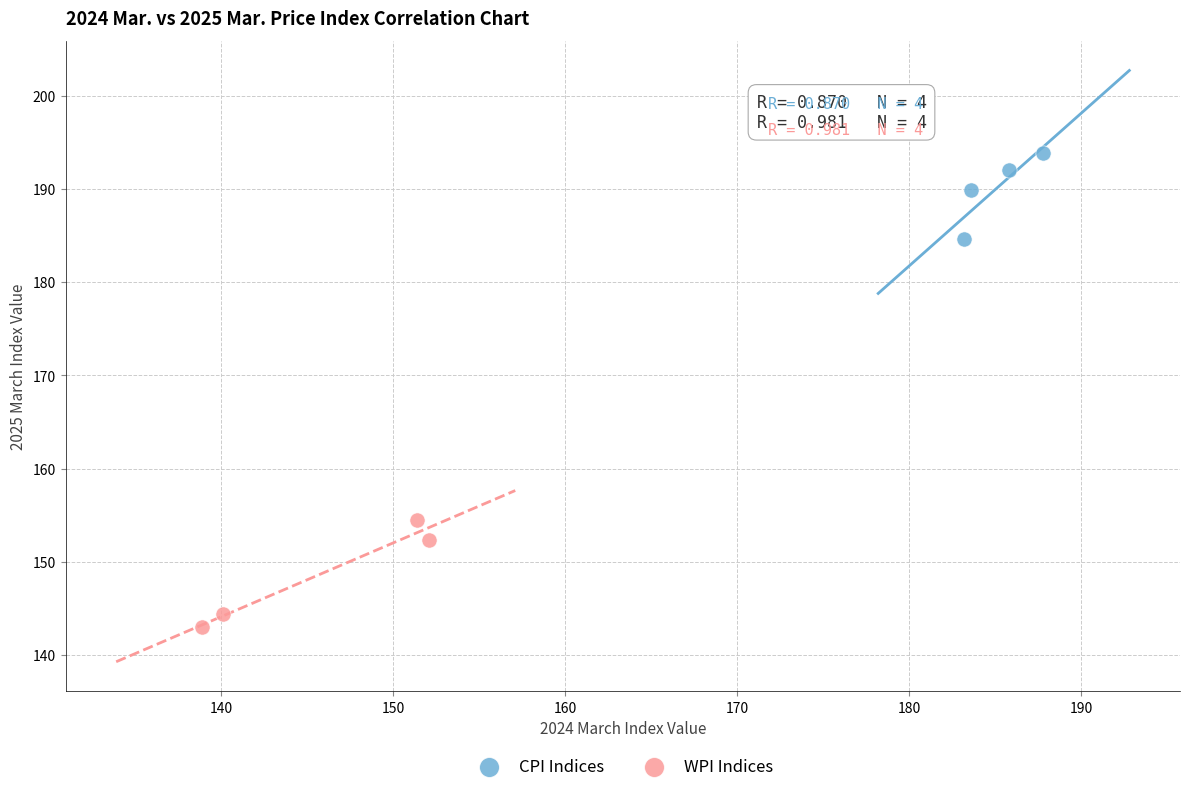

Which series has the widest spread of Y values?

WPI Indices